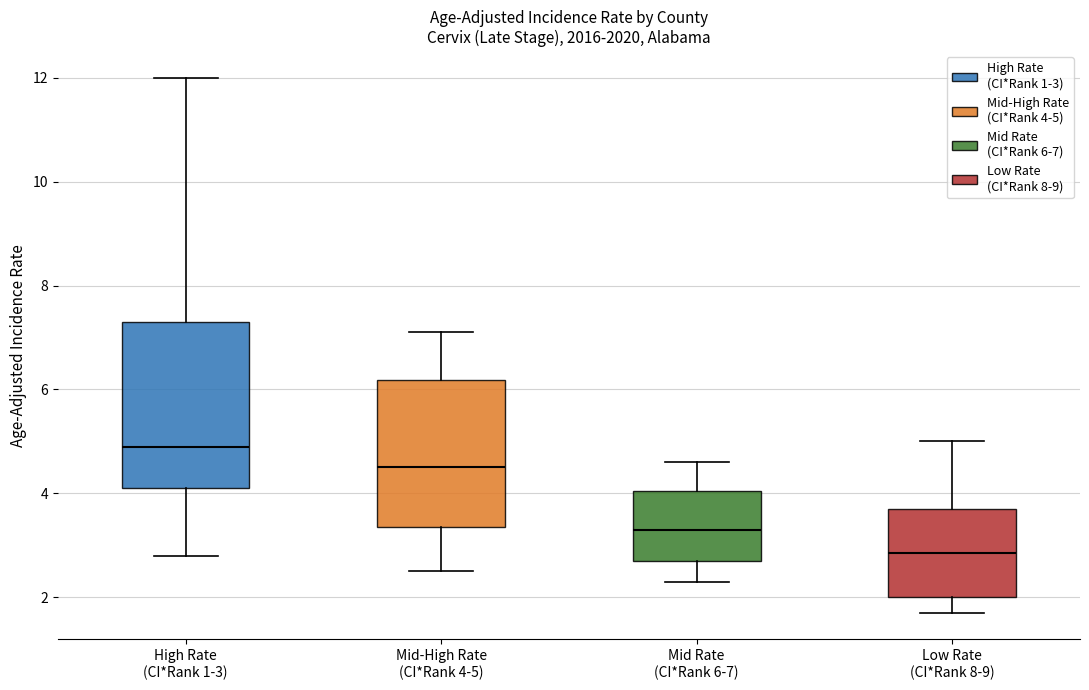

Reading left to right, transcribe this box plot: for each box, give where its median line is, the range the box spans, and where its two whiskers end, as read against the y-axis. The values are not printed on the chart, so give them approximately, as read against the axis.

High Rate (CI*Rank 1-3): median 5.0, box 4.2 to 7.4, whiskers 2.8 to 12.0
Mid-High Rate (CI*Rank 4-5): median 4.6, box 3.4 to 6.2, whiskers 2.6 to 7.2
Mid Rate (CI*Rank 6-7): median 3.4, box 2.8 to 4.0, whiskers 2.4 to 4.6
Low Rate (CI*Rank 8-9): median 2.8, box 2.0 to 3.8, whiskers 1.8 to 5.0